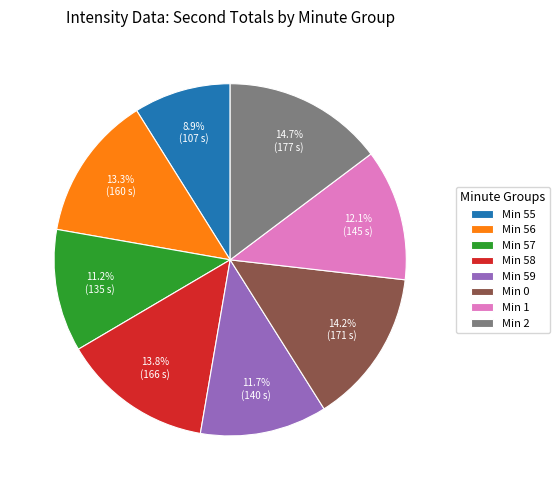

Is there a majority slice in this chart?

No